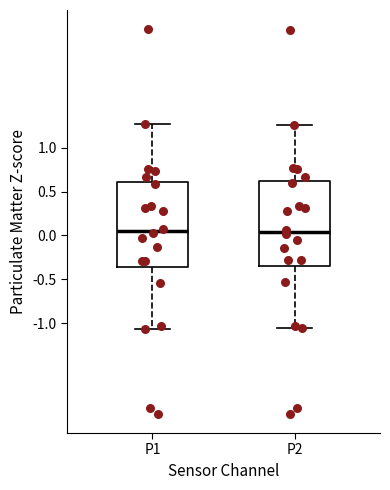

Reading left to right, transcribe this box plot: for each box, give where its median line is, the range the box spans, and where its two whiskers end, as read against the y-axis. The values are not printed on the chart, so give them approximately, as read against the axis.

P1: median 0.05, box -0.35 to 0.60, whiskers -1.05 to 1.25
P2: median 0.05, box -0.35 to 0.60, whiskers -1.05 to 1.25